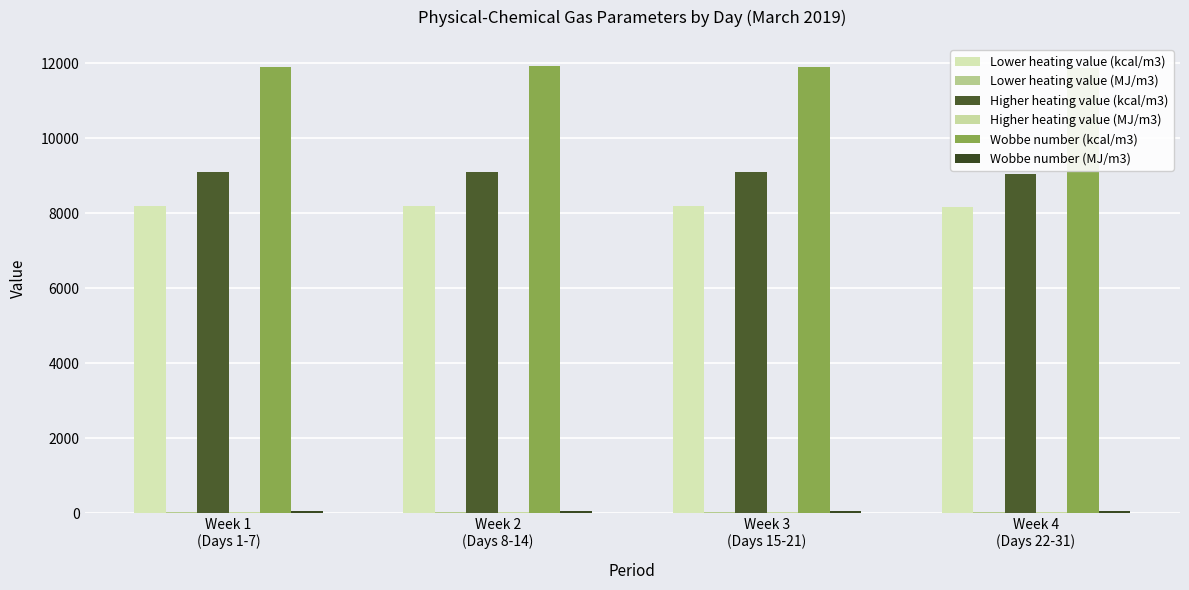

Is it true that Lower heating value (kcal/m3) equals 8208.1 at Week 2
(Days 8-14)?

True